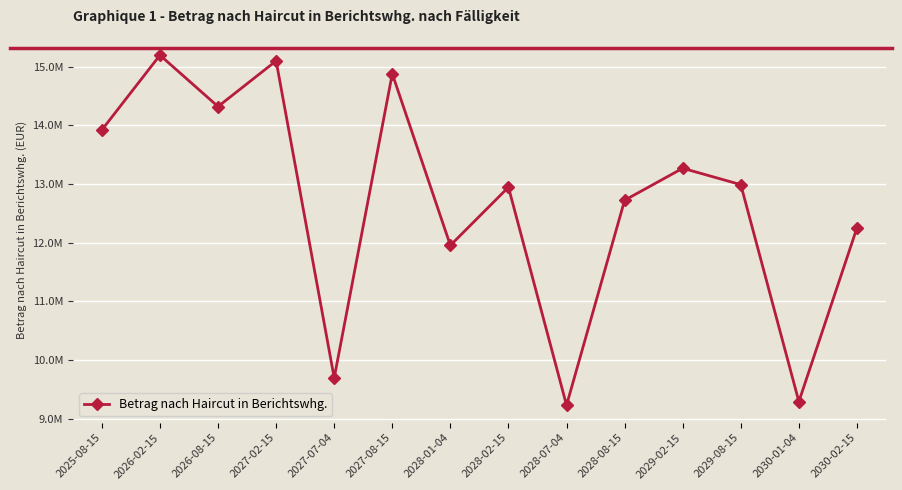

Where is the first local minimum?

2026-08-15